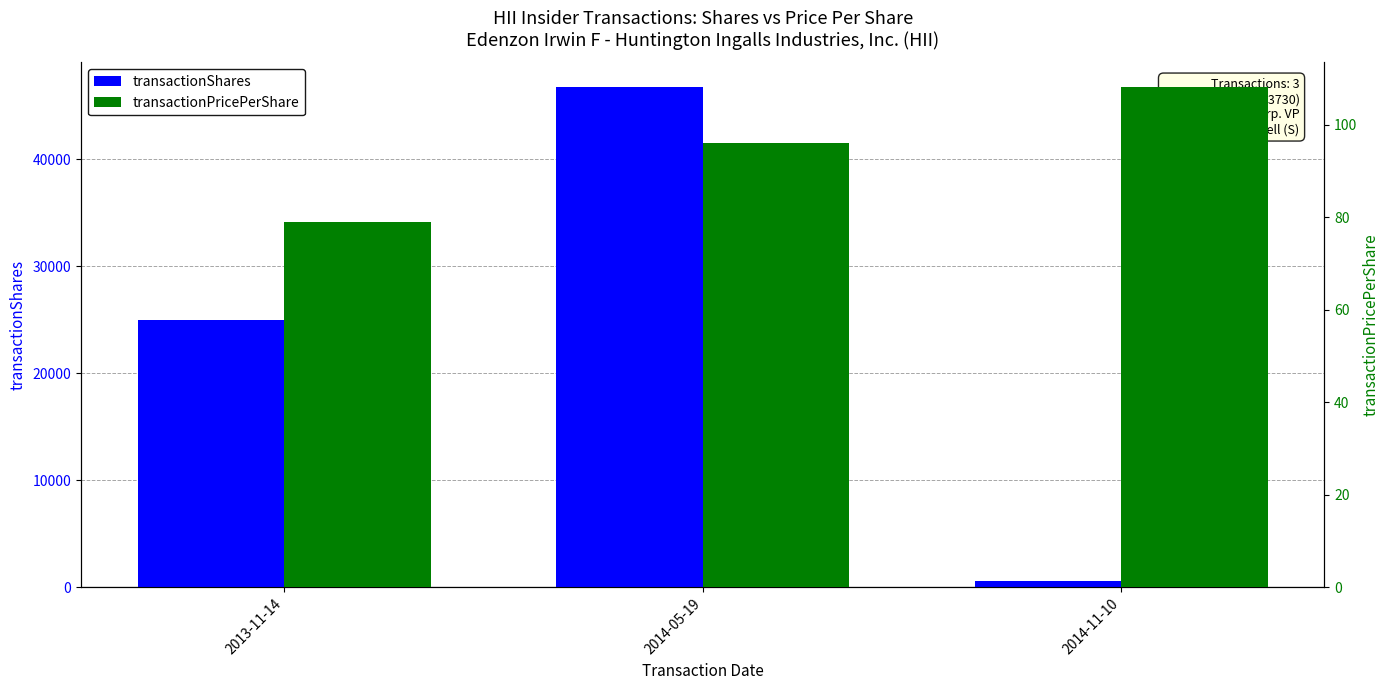

Reading right to left, list all the values displayed in this chart.

transactionShares: 2014-11-10=568.0	2014-05-19=46701.0	2013-11-14=25000.0
transactionPricePerShare: 2014-11-10=108.2	2014-05-19=96.1	2013-11-14=78.9